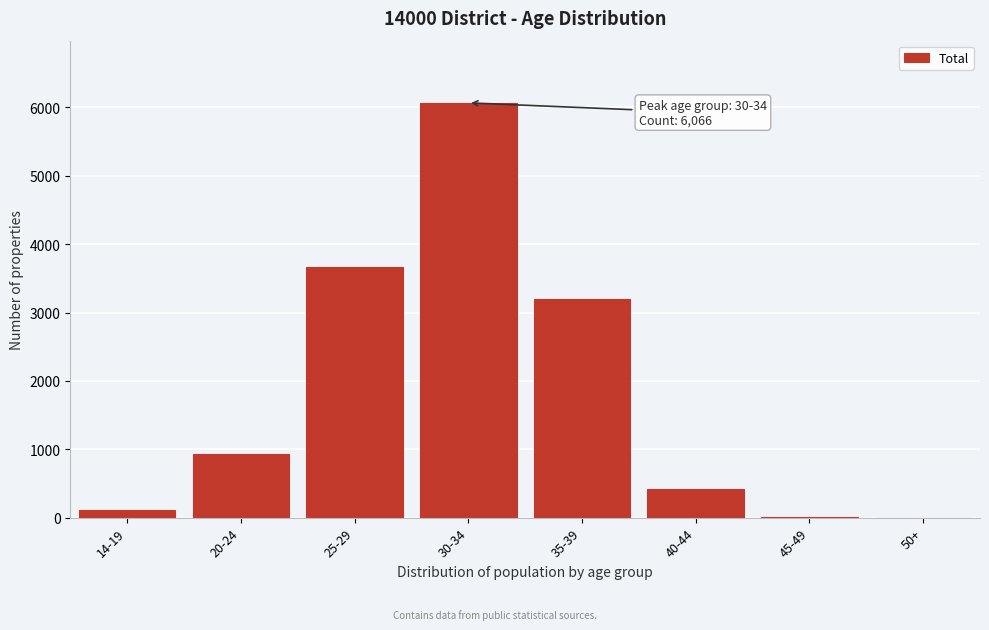

At which label is the value closest to 3033?

35-39